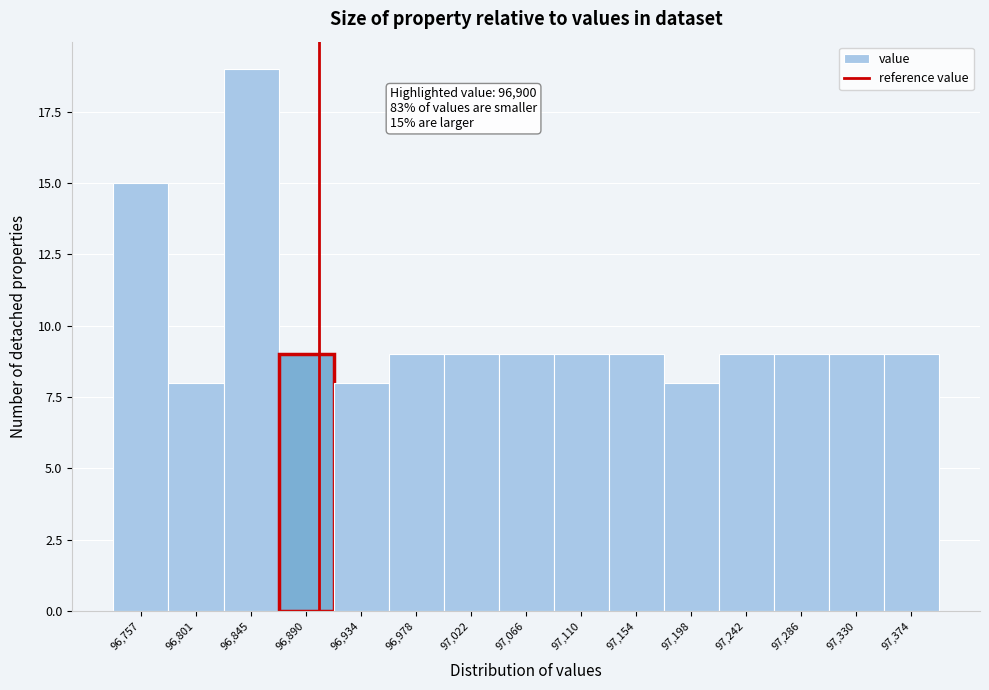

Which range on the x-axis has the tallest bar?

96825 to 96870